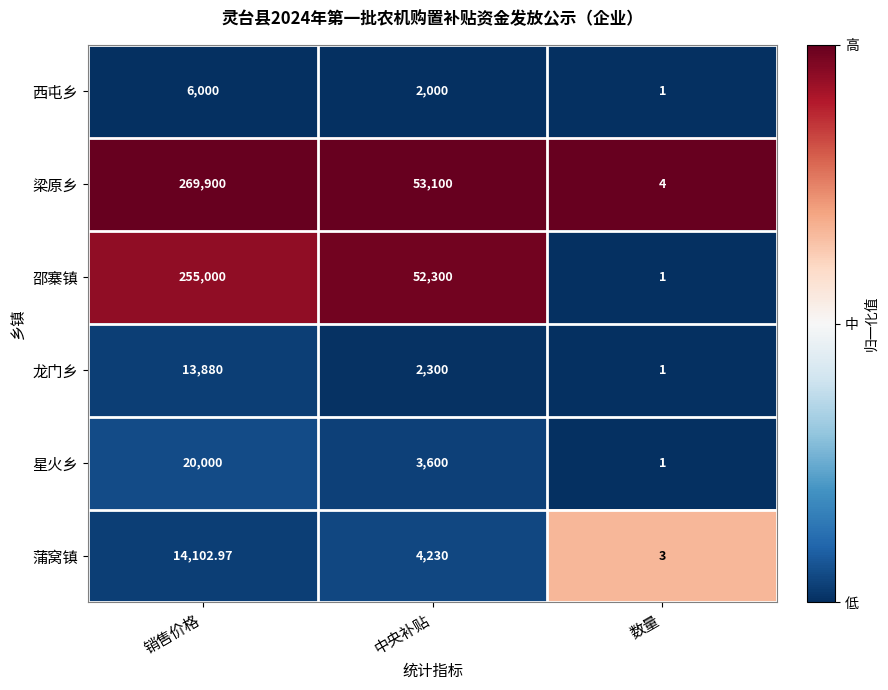

Between 销售价格 and 中央补贴, which series saw the biggest shift?

梁原乡